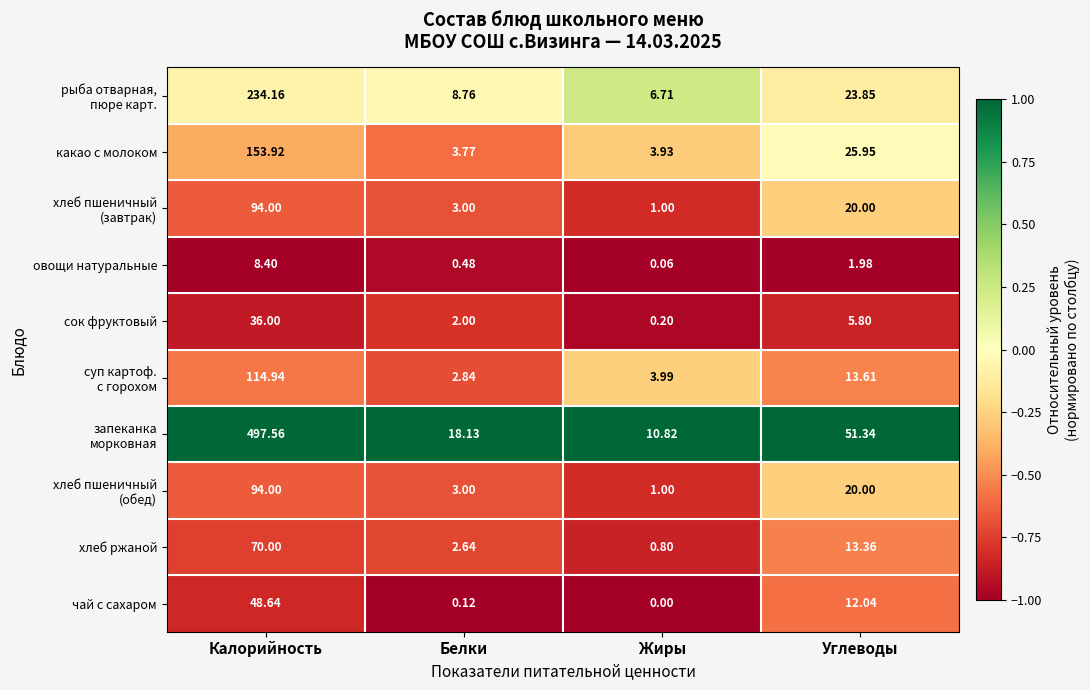

How many data points in какао с молоком are above 25?

2